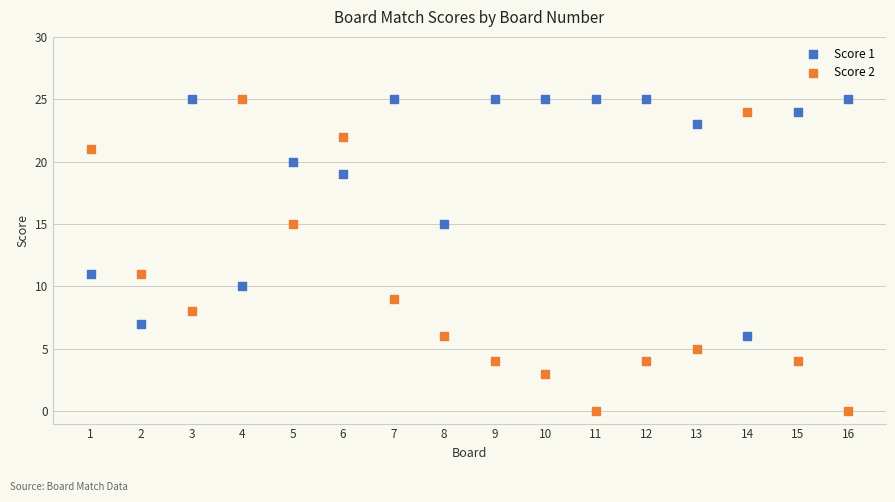

Across all data points, what is the range of Y values (max minus min)?

25